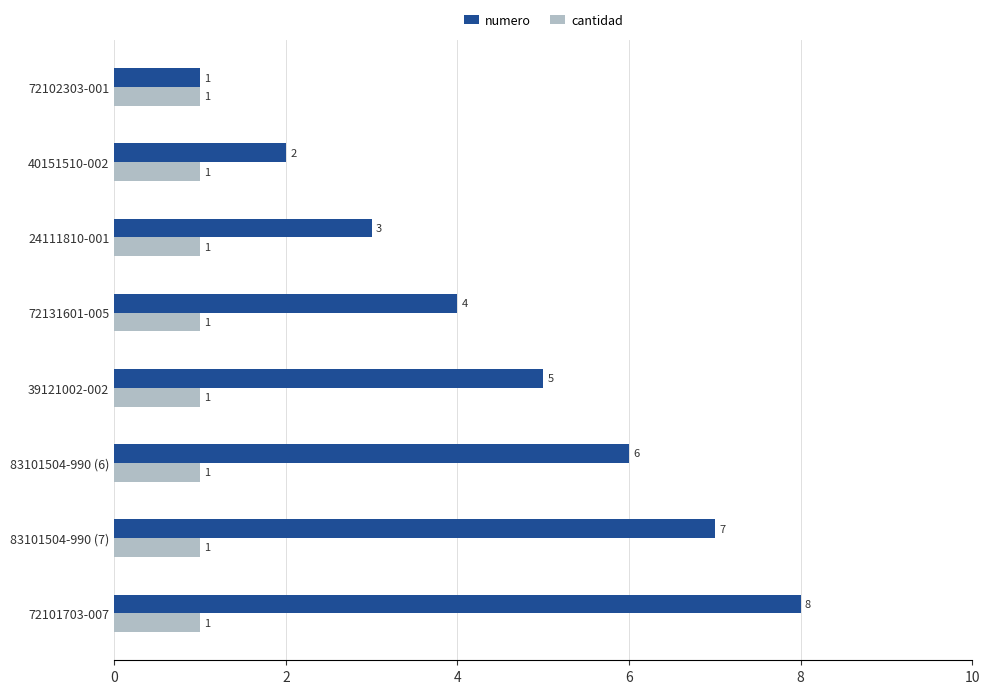

What is the difference between the numero values at 83101504-990 (6) and 24111810-001?

3